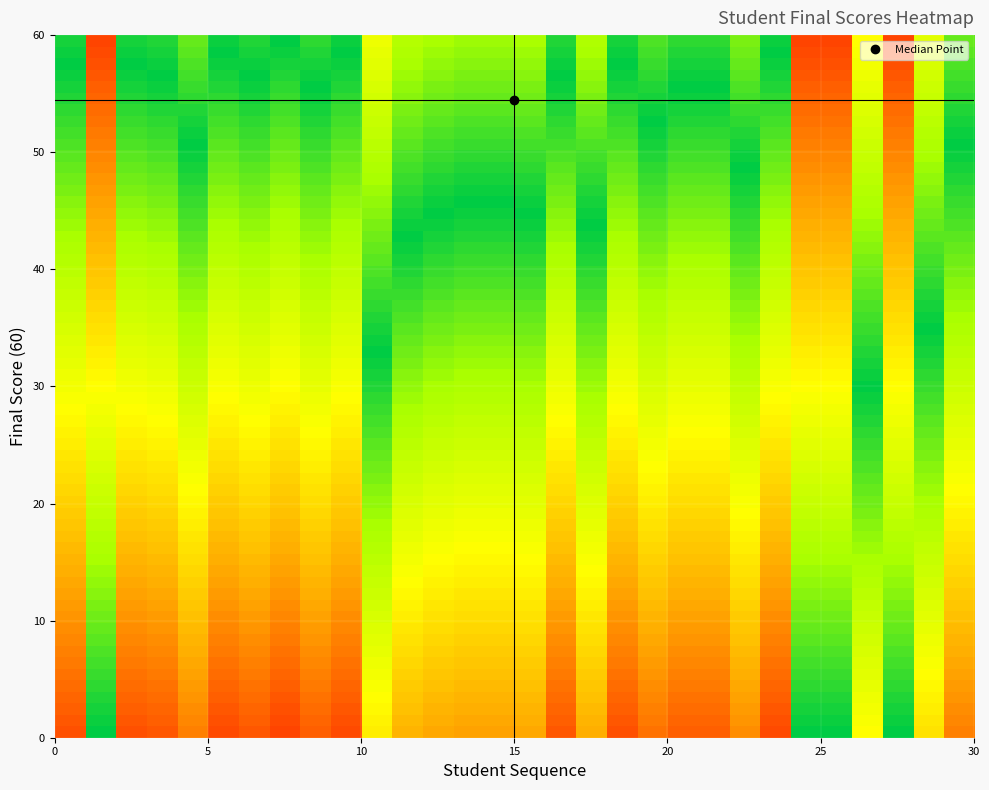

Reading right to left, what are all the values shown in this chart?

0.1	0.4	1.0	0.5	1.0	1.0	0.0	0.2	0.1	0.1	0.1	0.0	0.3	0.1	0.2	0.2	0.2	0.2	0.3	0.5	0.0	0.1	0.0	0.1	0.0	0.1	0.1	0.0	1.0	0.0